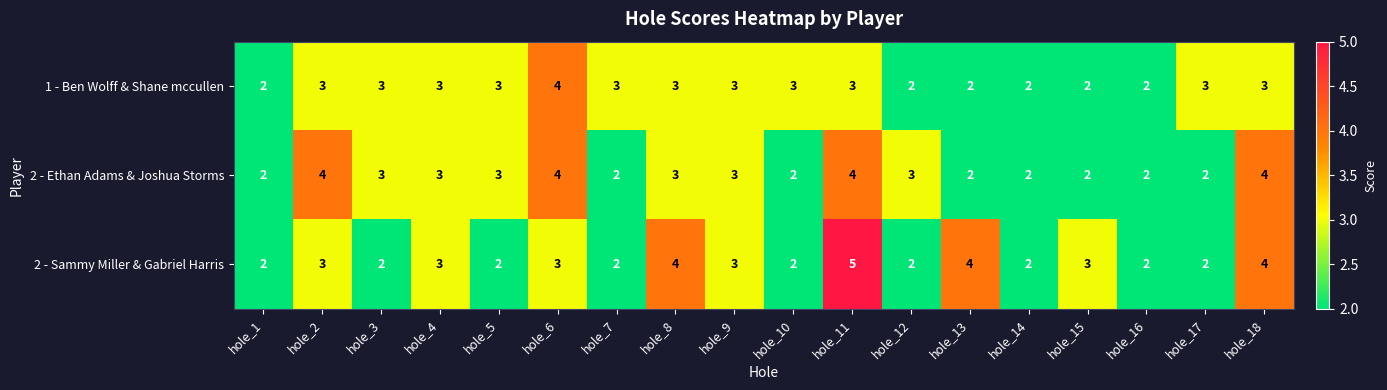

Which label corresponds to the largest value in the chart?

hole_11